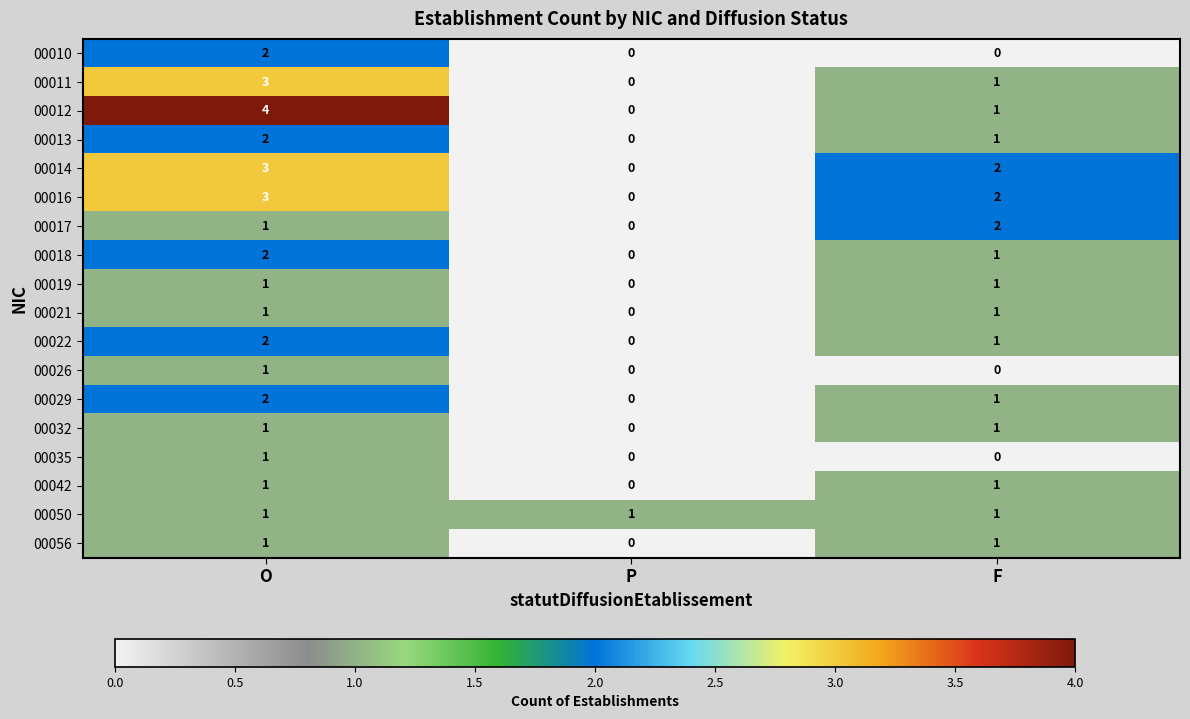

At which category is the sum across all series the highest?

O